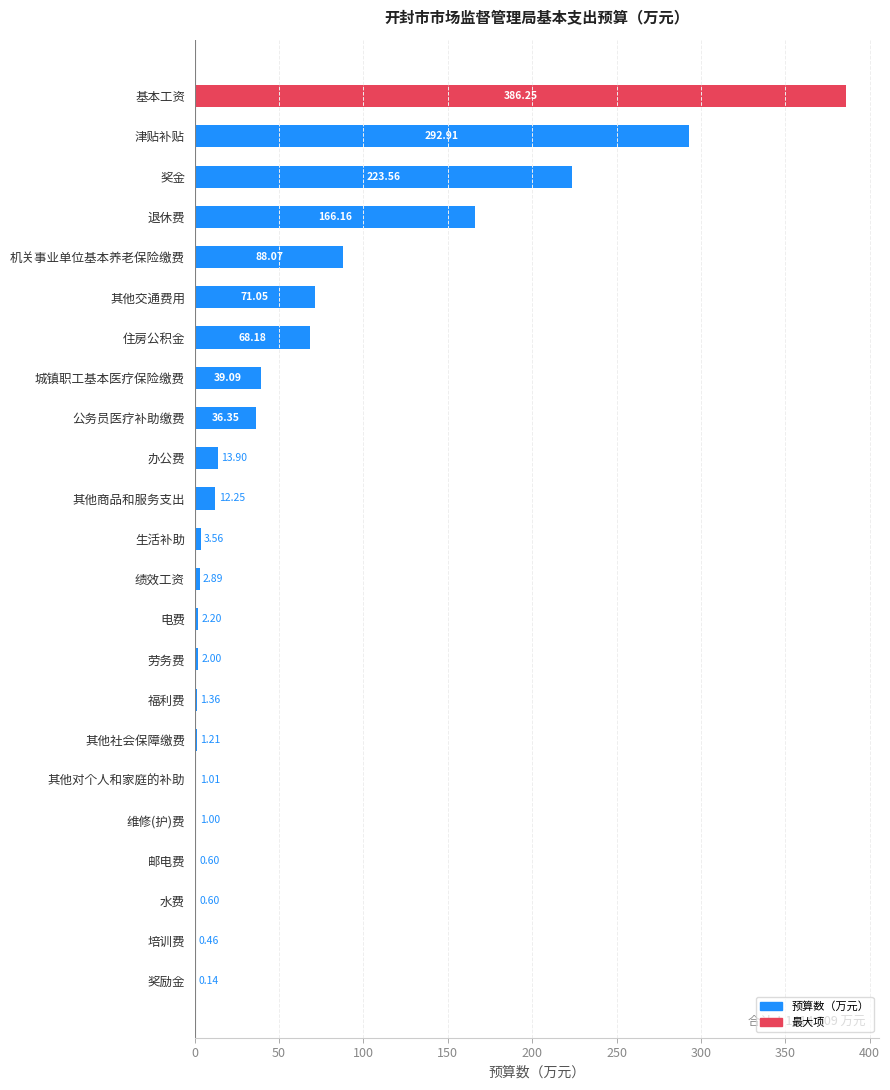

What is the sum of all values?

1414.8